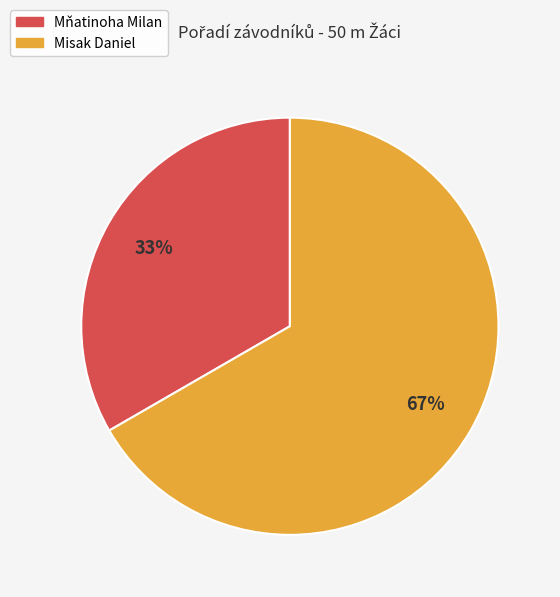

How many slices are in this pie chart?

2